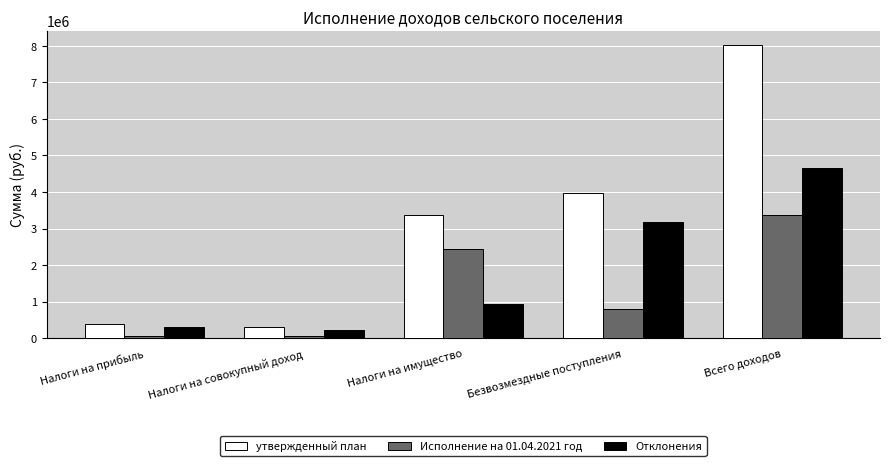

List the series in order of their peak value, lowest first.

Исполнение на 01.04.2021 год, Отклонения, утвержденный план